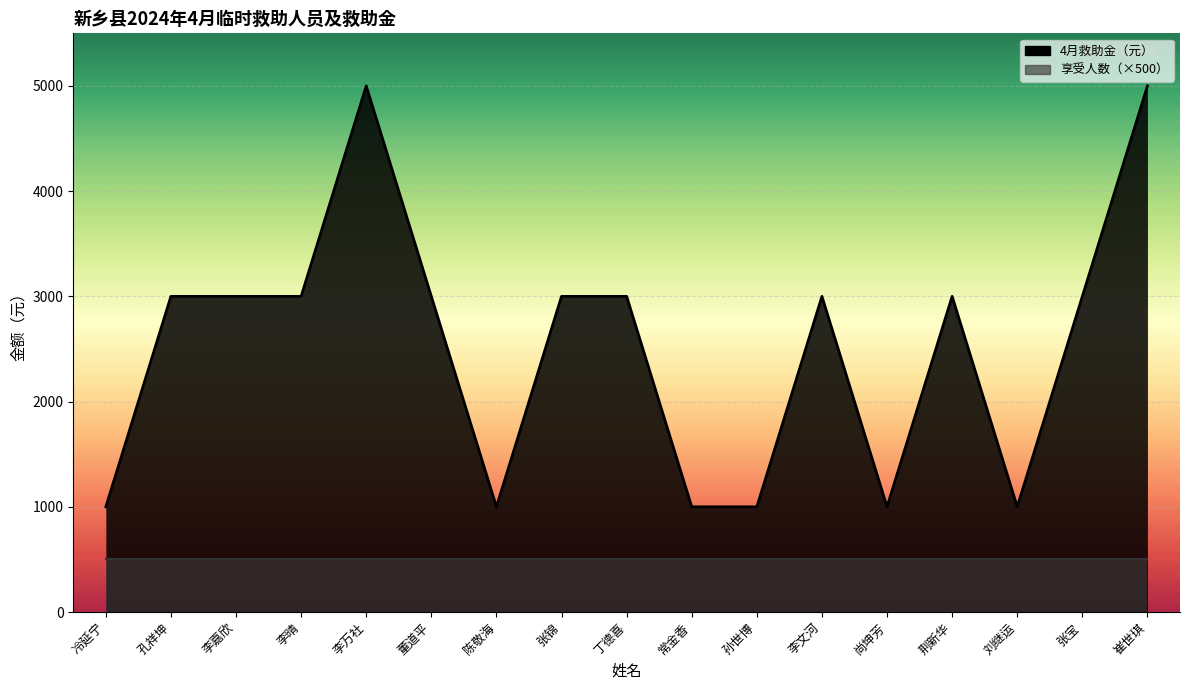

The value at 尚坤芳 is 1000. True or false?

True